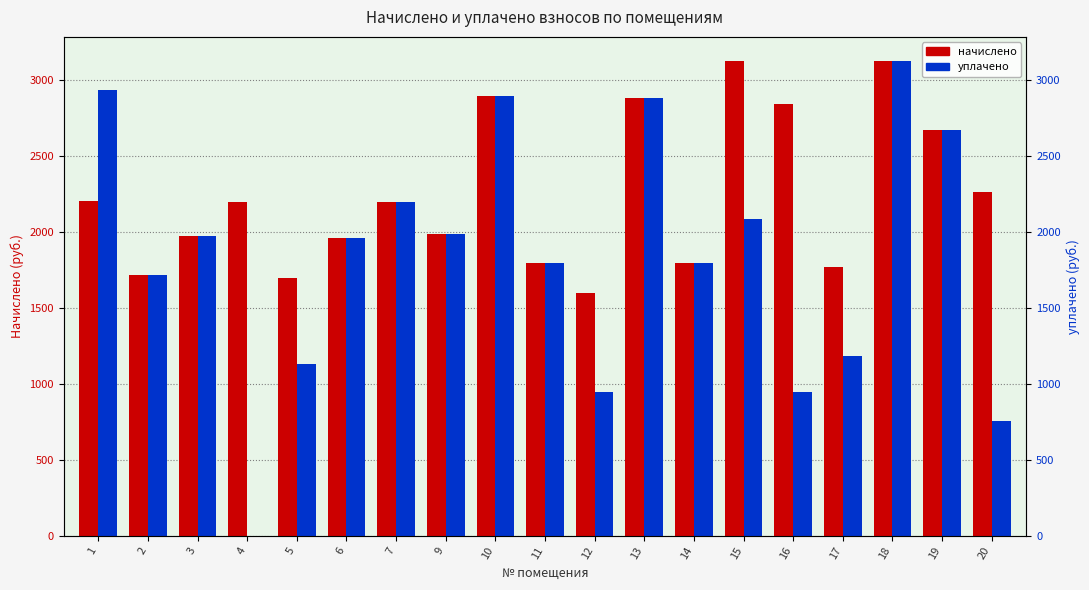

Count the number of data series in this chart.

2